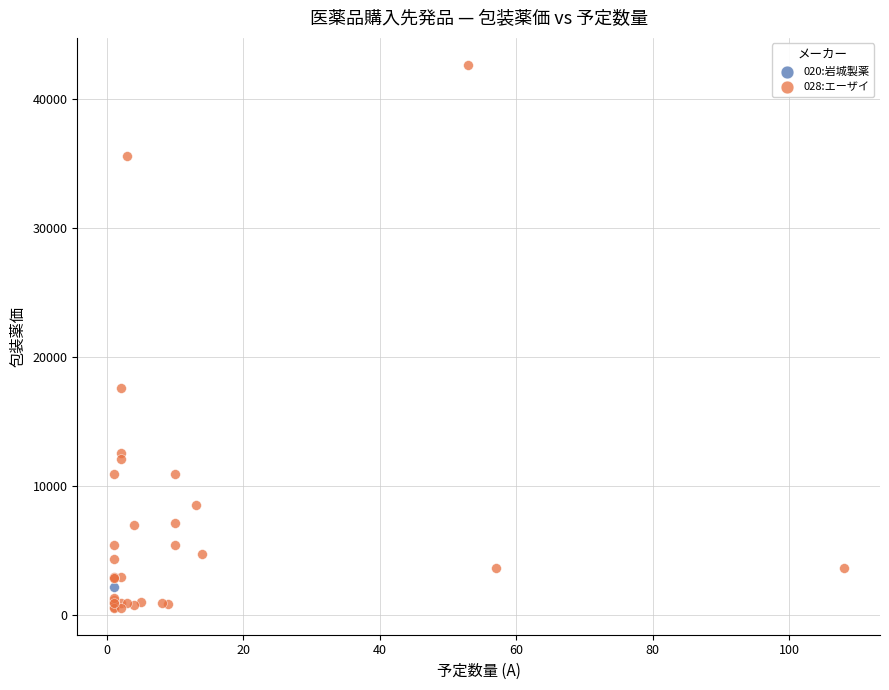

What are all the series names shown in the legend?

020:岩城製薬, 028:エーザイ